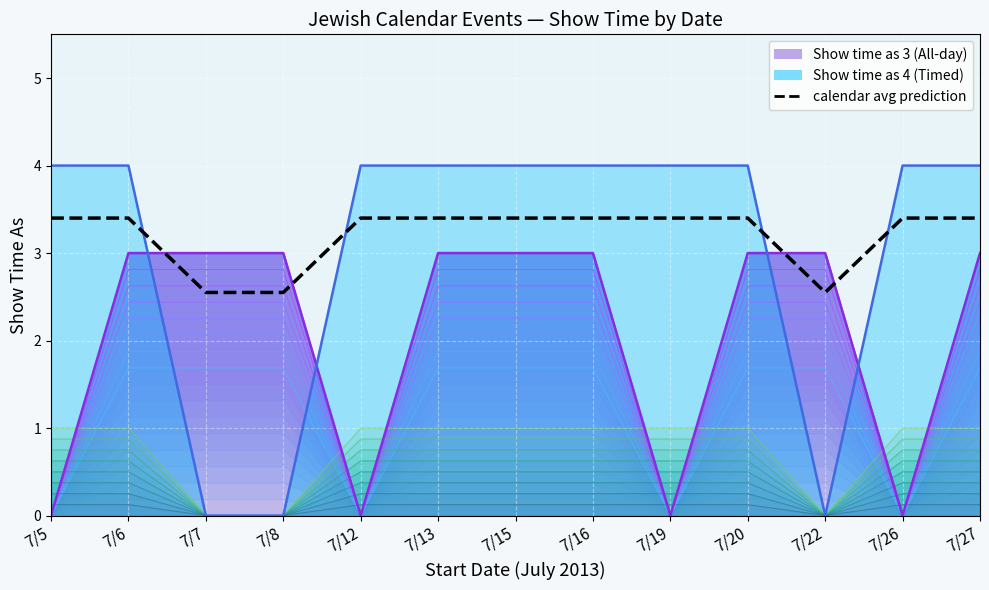

Which category has the lowest value across all series?

7/7